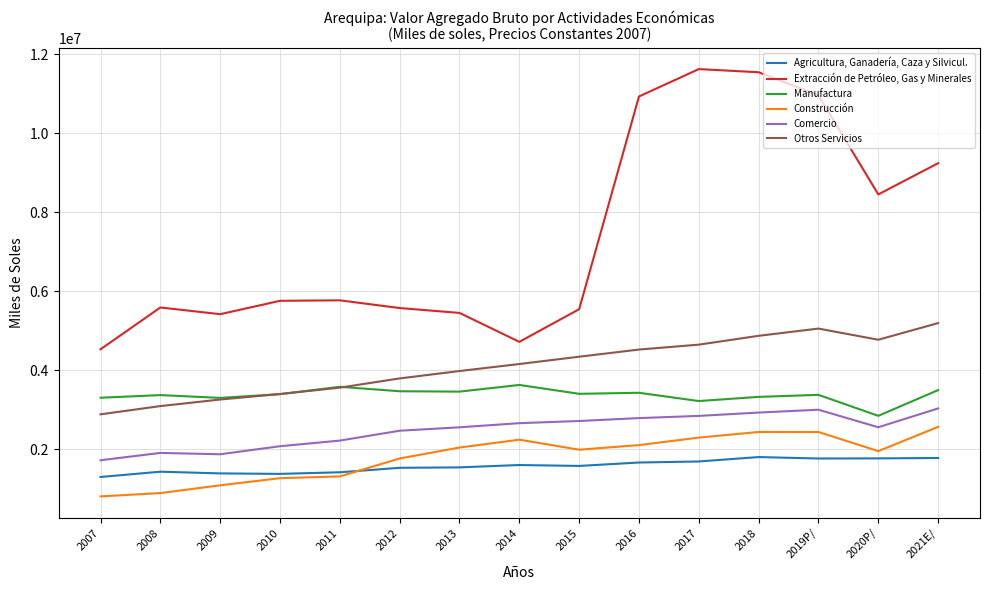

What position from the right is 2017?

5